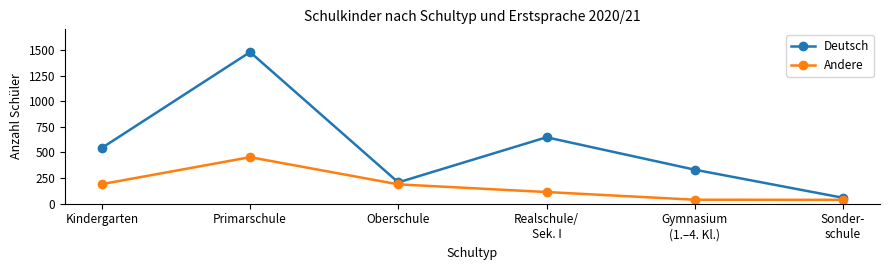

What is the total value across all series at Kindergarten?

735